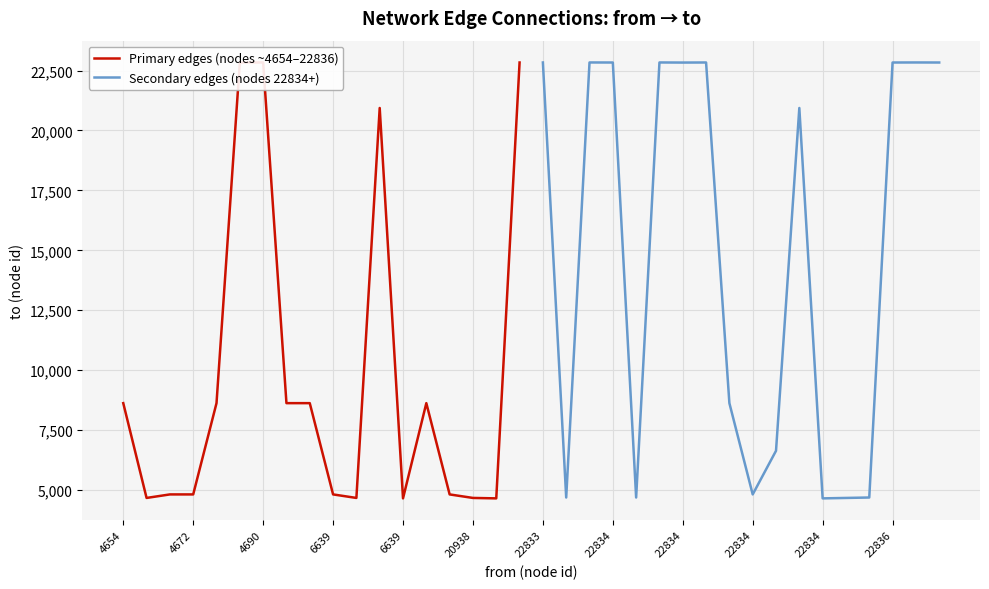

Rank the series by their maximum value, from highest to lowest.

Primary edges (nodes ~4654–22836), Secondary edges (nodes 22834+)